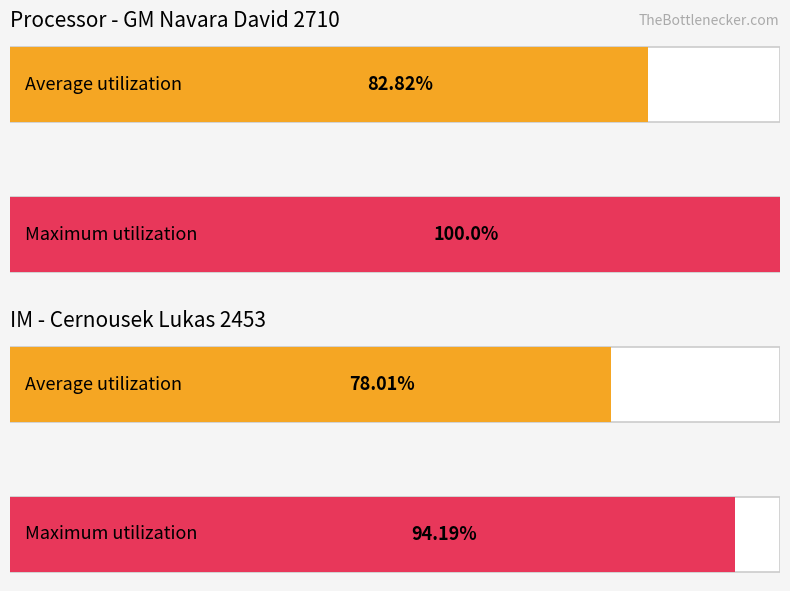

Which series has the largest total across all categories?

Maximum utilization